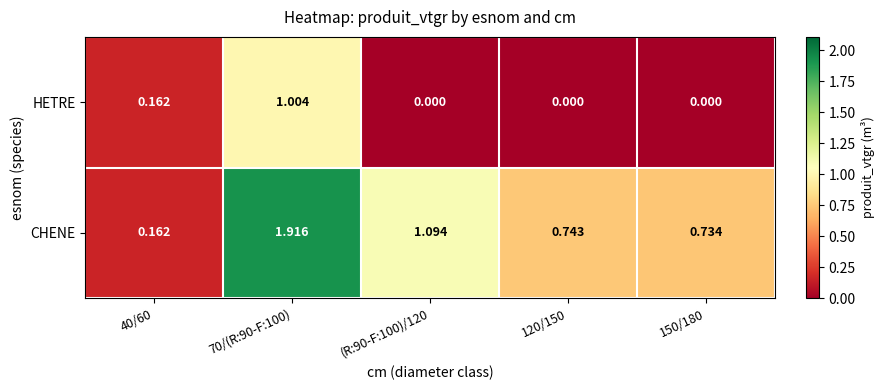

Rank the series by their average value, from lowest to highest.

HETRE, CHENE